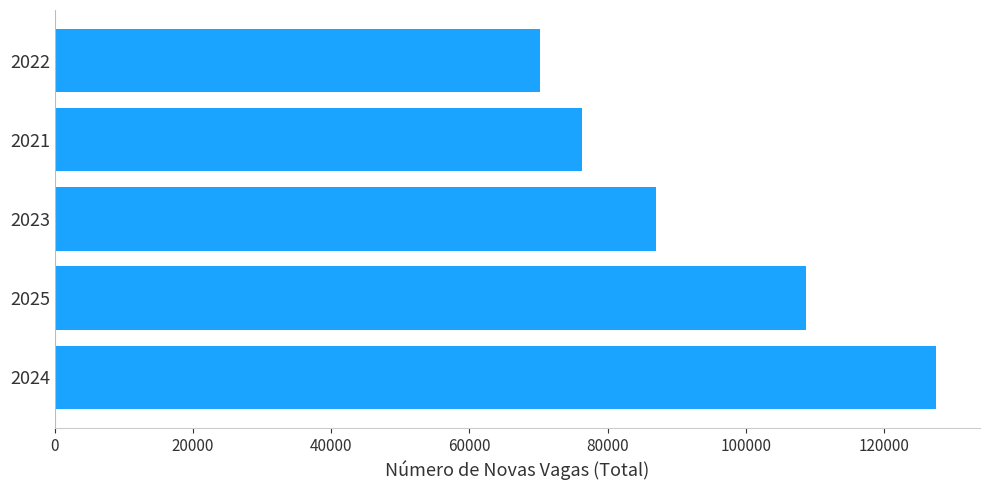

Reading bottom to top, extract all data points from this chart.

127545	108778	87089	76343	70259